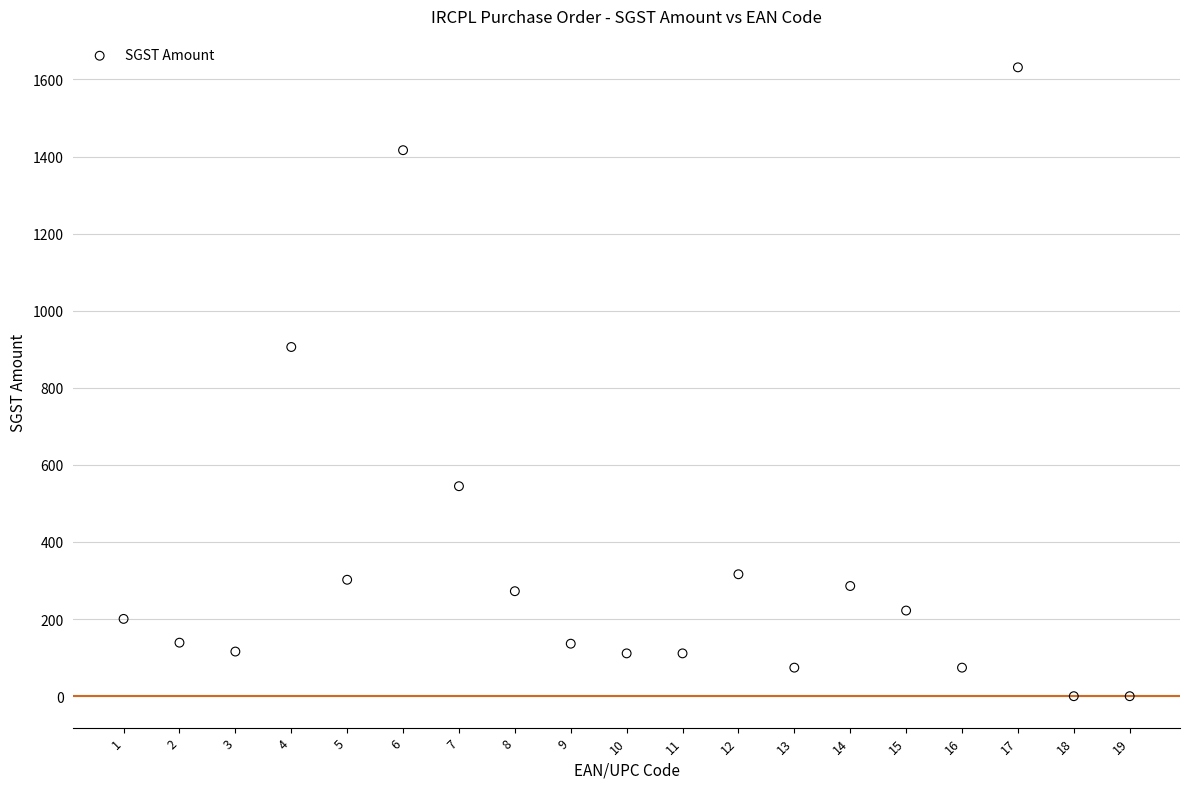

What is the range of X values (max minus min)?

18.0